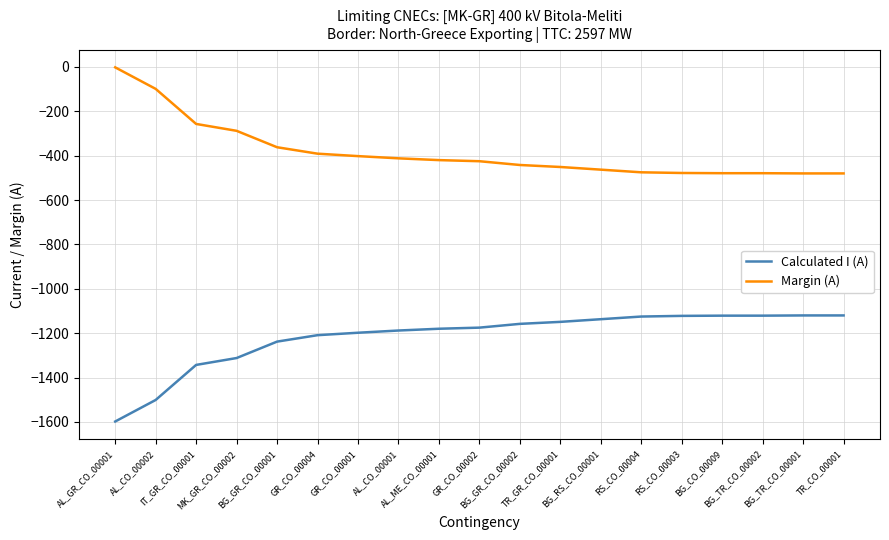

What is the difference between the Margin (A) values at IT_GR_CO_00001 and AL_GR_CO_00001?

255